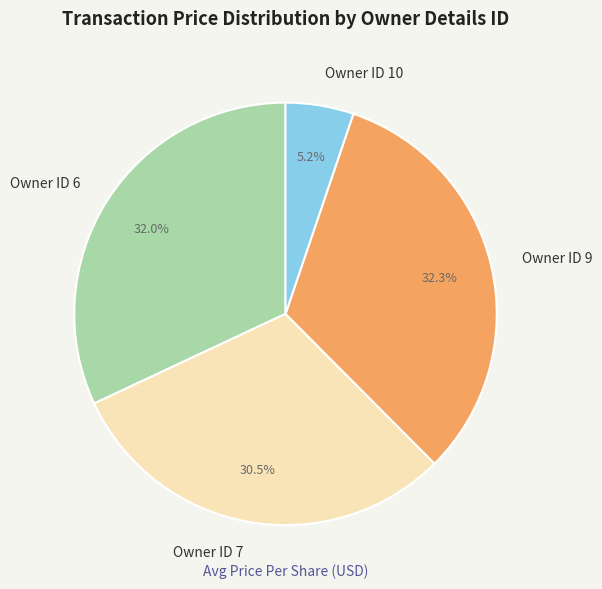

How many segments does this pie chart have?

4